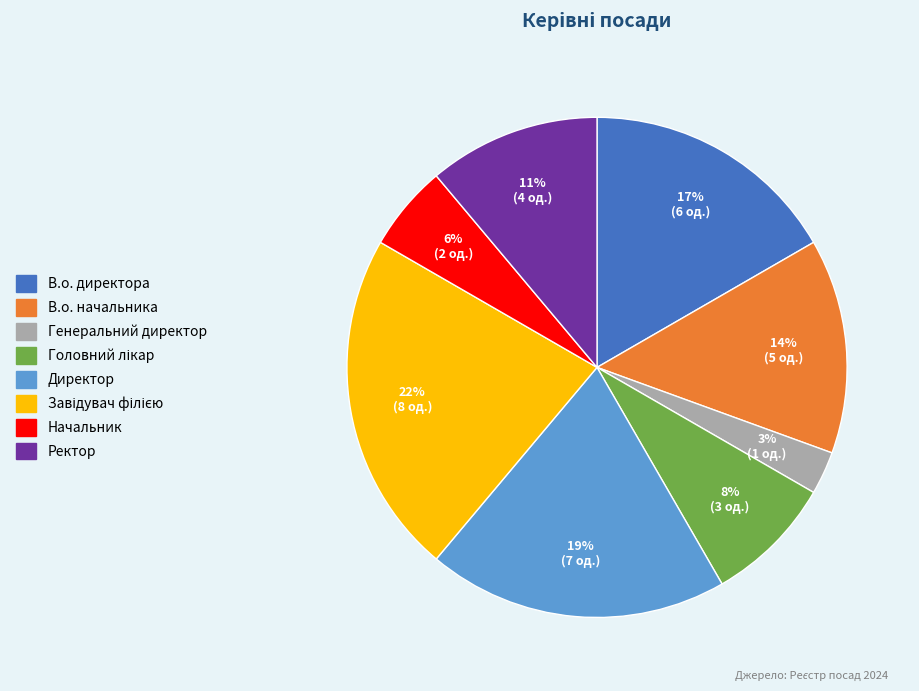

To the nearest percent, what percentage of the pie is Генеральний директор?

3%